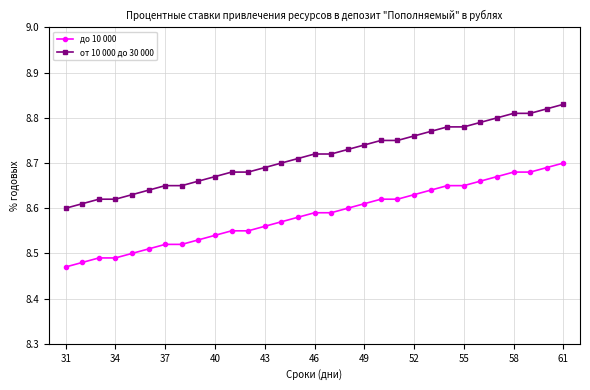

True or false: от 10 000 до 30 000 and до 10 000 intersect in this chart.

False